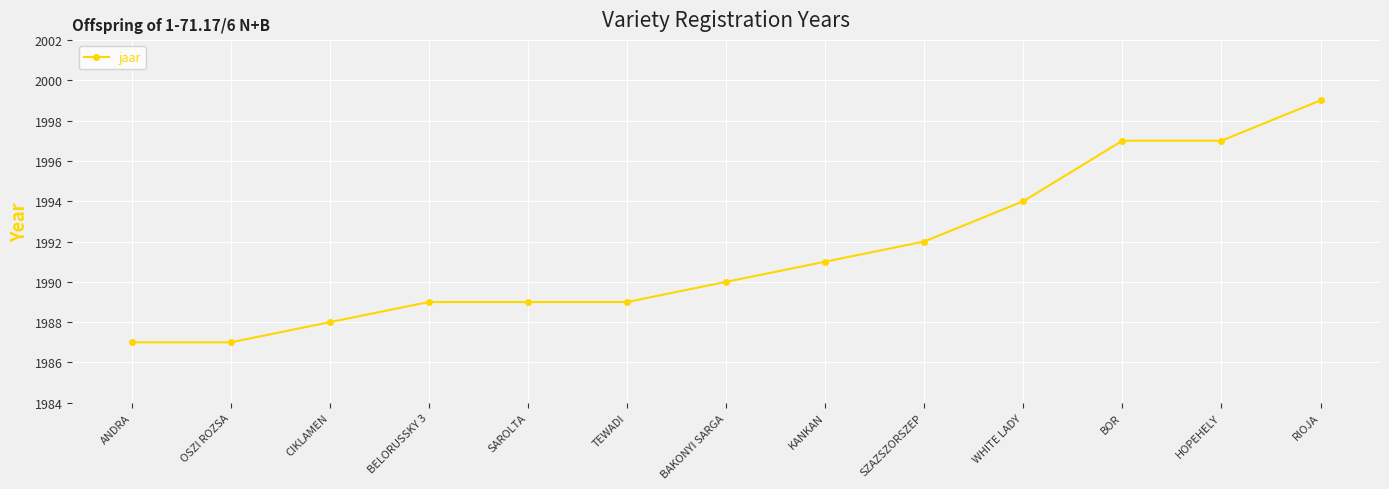

What position from the right is HOPEHELY?

2